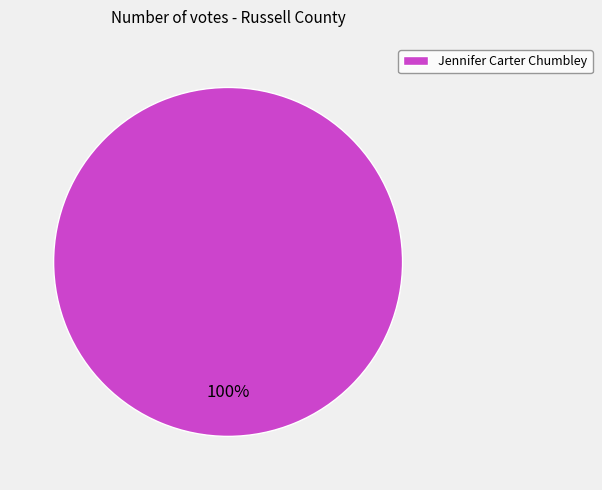

Is it true that Jennifer Carter Chumbley is 100% of the pie?

True